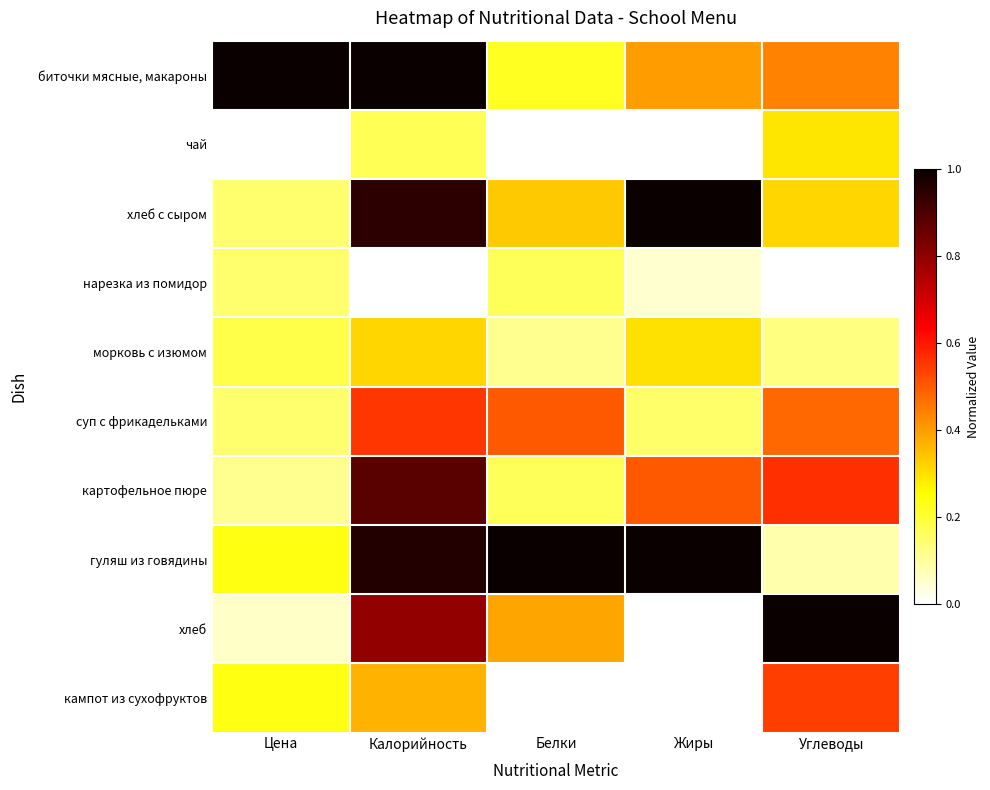

At which category does the chart reach its peak across all series?

Цена